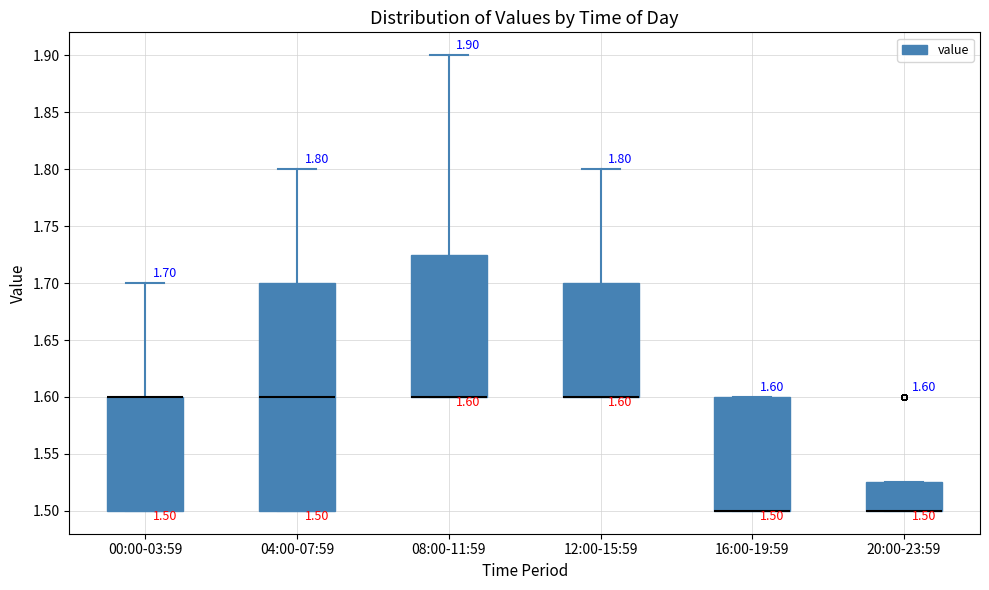

Comparing the boxes themselves (not the whiskers), which one is the tallest?

04:00-07:59